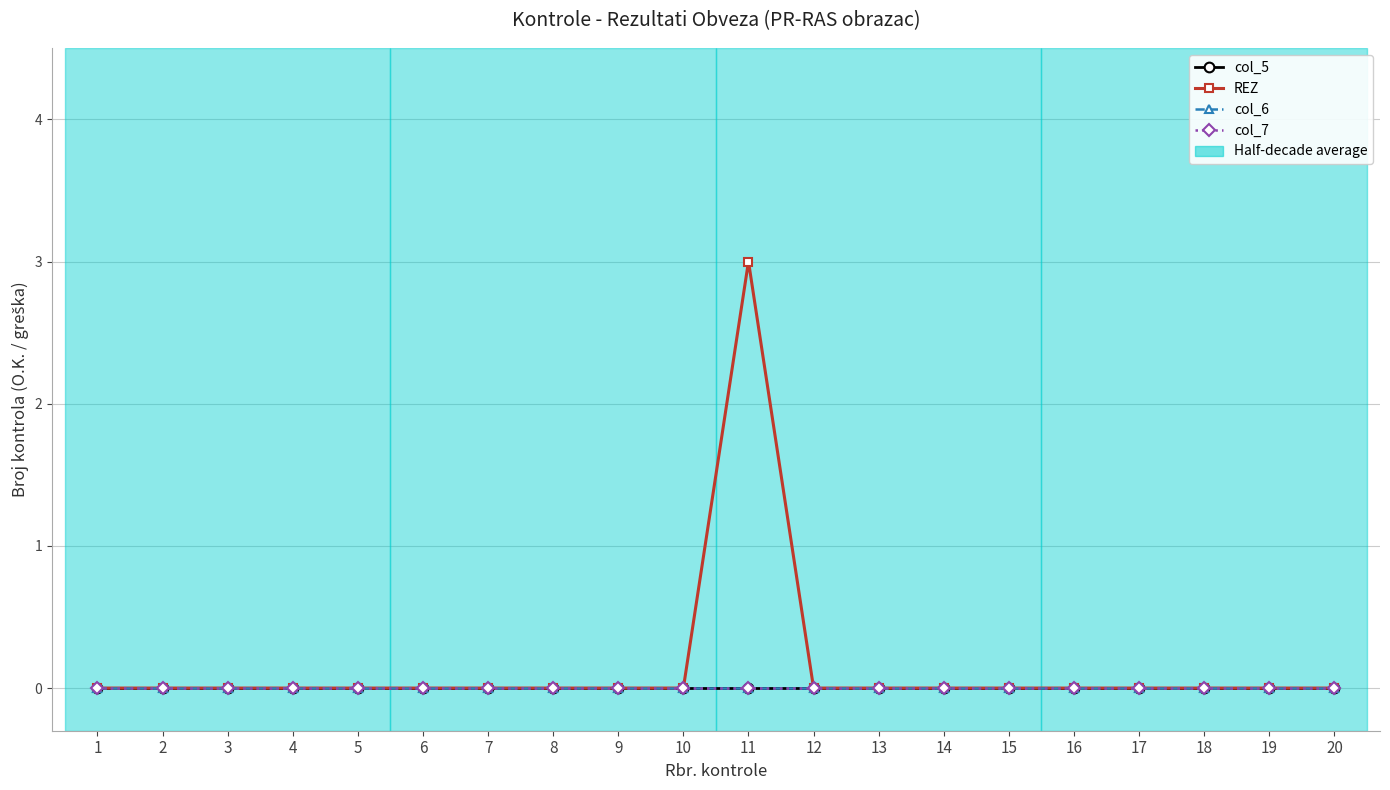

Is this an area chart (filled region under the line)?

No